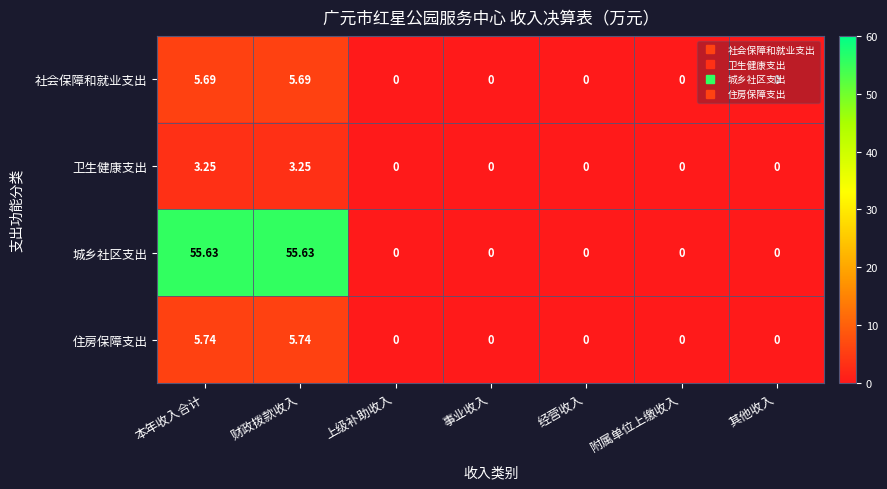

Is the value of 城乡社区支出 at 其他收入 greater than the value of 住房保障支出 at 本年收入合计?

No